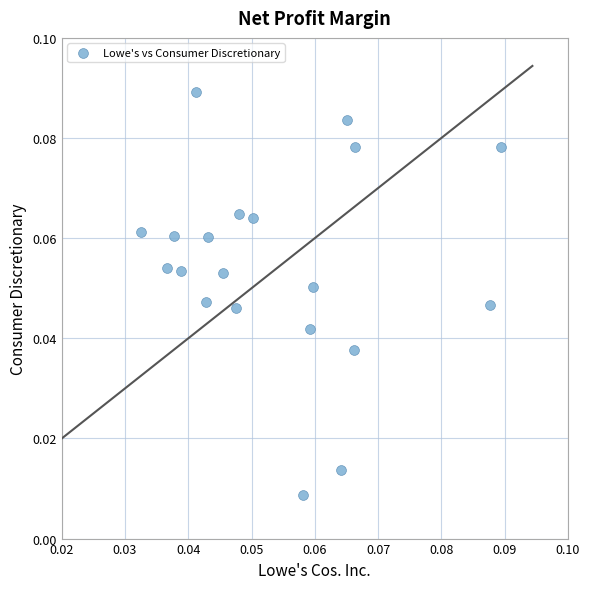

How many points are shown in the scatter plot?

20